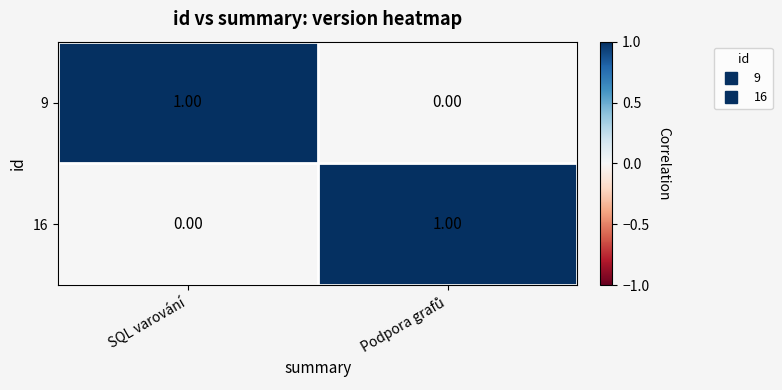

At which label does 16 reach its minimum?

SQL varování